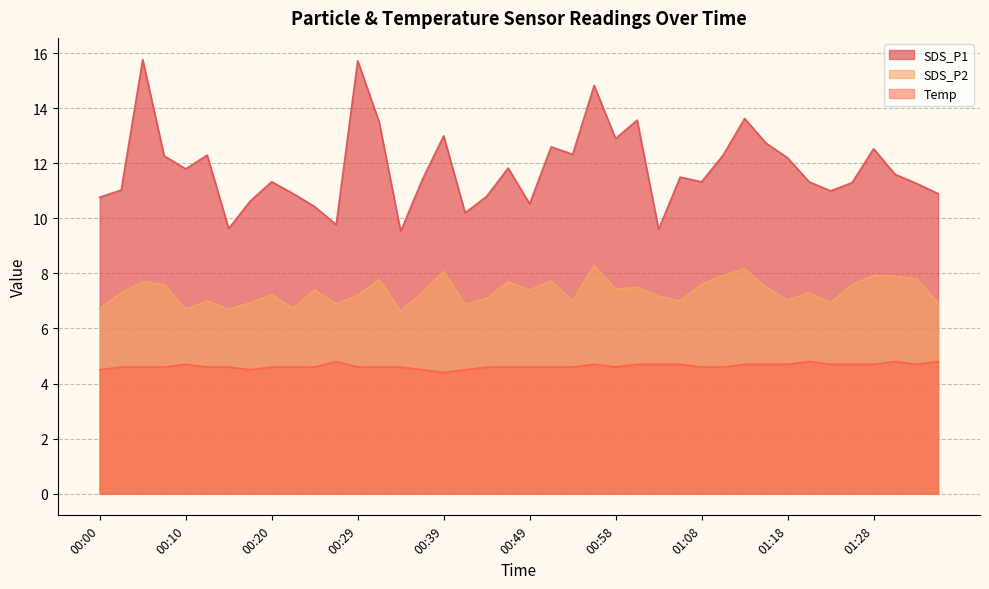

Reading left to right, extract all data points from this chart.

SDS_P1: 00:00=10.8	00:03=11.0	00:05=15.8	00:07=12.3	00:10=11.8	00:12=12.3	00:15=9.6	00:17=10.6	00:20=11.3	00:22=10.9	00:24=10.4	00:27=9.8	00:29=15.7	00:32=13.5	00:34=9.5	00:37=11.4	00:39=13.0	00:41=10.2	00:44=10.8	00:46=11.8	00:49=10.5	00:51=12.6	00:54=12.3	00:56=14.8	00:58=12.9	01:01=13.6	01:03=9.6	01:06=11.5	01:08=11.3	01:11=12.3	01:13=13.6	01:16=12.7	01:18=12.2	01:20=11.3	01:23=11.0	01:25=11.3	01:28=12.5	01:30=11.6	01:33=11.3	01:35=10.9
SDS_P2: 00:00=6.7	00:03=7.3	00:05=7.7	00:07=7.6	00:10=6.7	00:12=7.0	00:15=6.7	00:17=6.9	00:20=7.2	00:22=6.7	00:24=7.4	00:27=6.9	00:29=7.2	00:32=7.8	00:34=6.6	00:37=7.3	00:39=8.1	00:41=6.9	00:44=7.1	00:46=7.7	00:49=7.4	00:51=7.7	00:54=7.0	00:56=8.3	00:58=7.4	01:01=7.5	01:03=7.2	01:06=7.0	01:08=7.6	01:11=7.9	01:13=8.2	01:16=7.5	01:18=7.0	01:20=7.3	01:23=6.9	01:25=7.6	01:28=7.9	01:30=7.9	01:33=7.8	01:35=6.9
Temp: 00:00=4.5	00:03=4.6	00:05=4.6	00:07=4.6	00:10=4.7	00:12=4.6	00:15=4.6	00:17=4.5	00:20=4.6	00:22=4.6	00:24=4.6	00:27=4.8	00:29=4.6	00:32=4.6	00:34=4.6	00:37=4.5	00:39=4.4	00:41=4.5	00:44=4.6	00:46=4.6	00:49=4.6	00:51=4.6	00:54=4.6	00:56=4.7	00:58=4.6	01:01=4.7	01:03=4.7	01:06=4.7	01:08=4.6	01:11=4.6	01:13=4.7	01:16=4.7	01:18=4.7	01:20=4.8	01:23=4.7	01:25=4.7	01:28=4.7	01:30=4.8	01:33=4.7	01:35=4.8